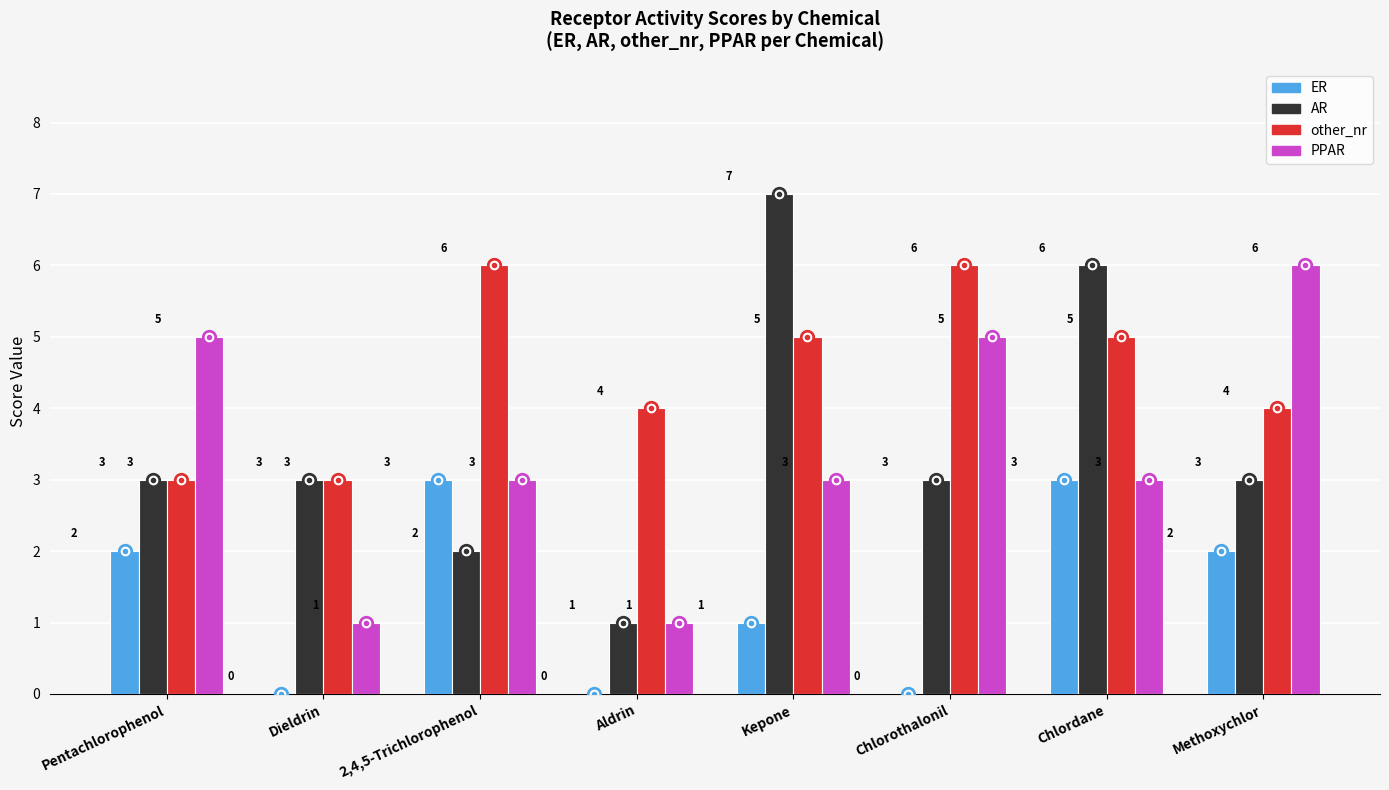

Read the ER value at Pentachlorophenol.

2